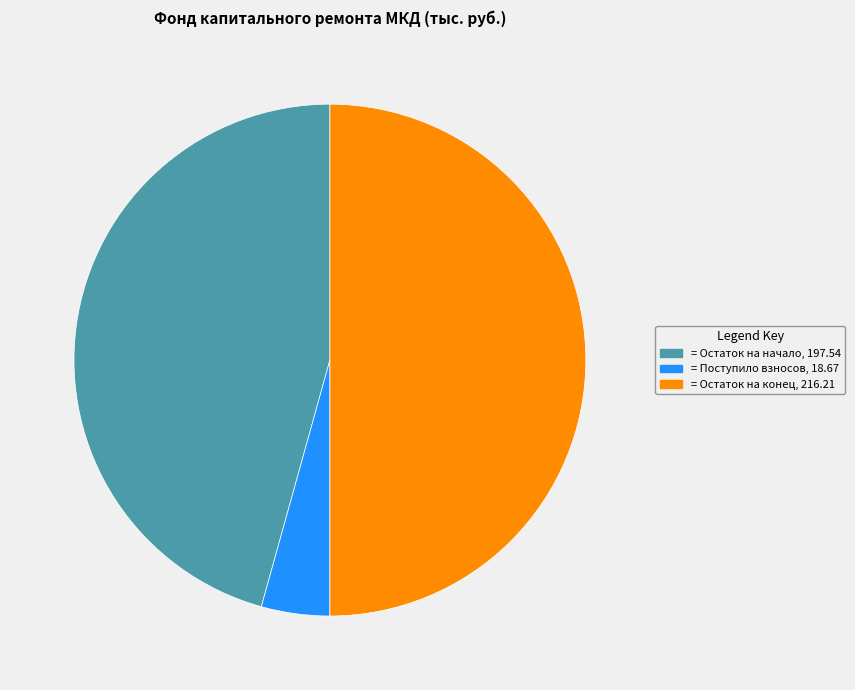

What is the ratio of the value at = Остаток на начало, 197.54 to the value at = Поступило взносов, 18.67?

10.6